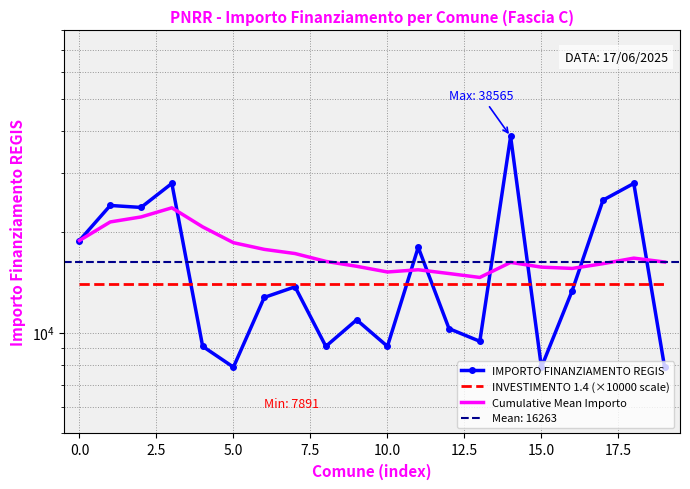

Reading left to right, transcribe all the data shown in this chart.

IMPORTO FINANZIAMENTO REGIS: 18854.0	23996.0	23673.0	27922.0	9105.0	7891.0	12747.0	13712.0	9105.0	10926.0	9105.0	17997.0	10284.0	9427.0	38565.0	7891.0	13354.0	24887.0	27922.0	7891.0
INVESTIMENTO 1.4 (×10000 scale): 14000.0	14000.0	14000.0	14000.0	14000.0	14000.0	14000.0	14000.0	14000.0	14000.0	14000.0	14000.0	14000.0	14000.0	14000.0	14000.0	14000.0	14000.0	14000.0	14000.0
Cumulative Mean Importo: 18854.0	21425.0	22174.3	23611.2	20710.0	18573.5	17741.1	17237.5	16333.9	15793.1	15185.1	15419.4	15024.4	14624.6	16220.6	15700.0	15562.0	16080.1	16703.3	16262.7